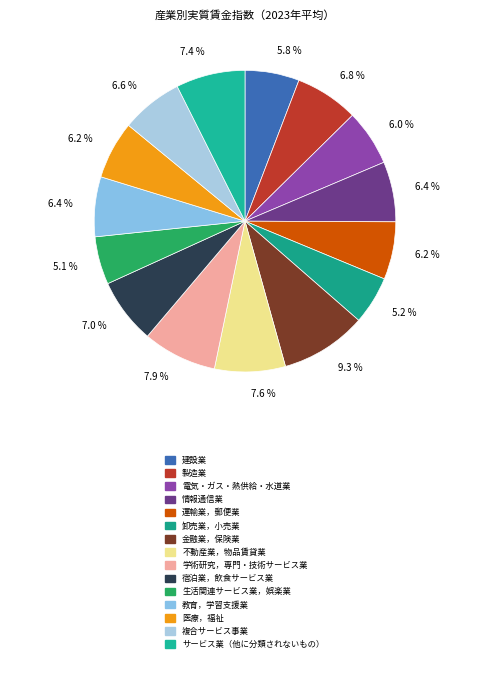

Which category has the biggest portion of the pie?

金融業，保険業